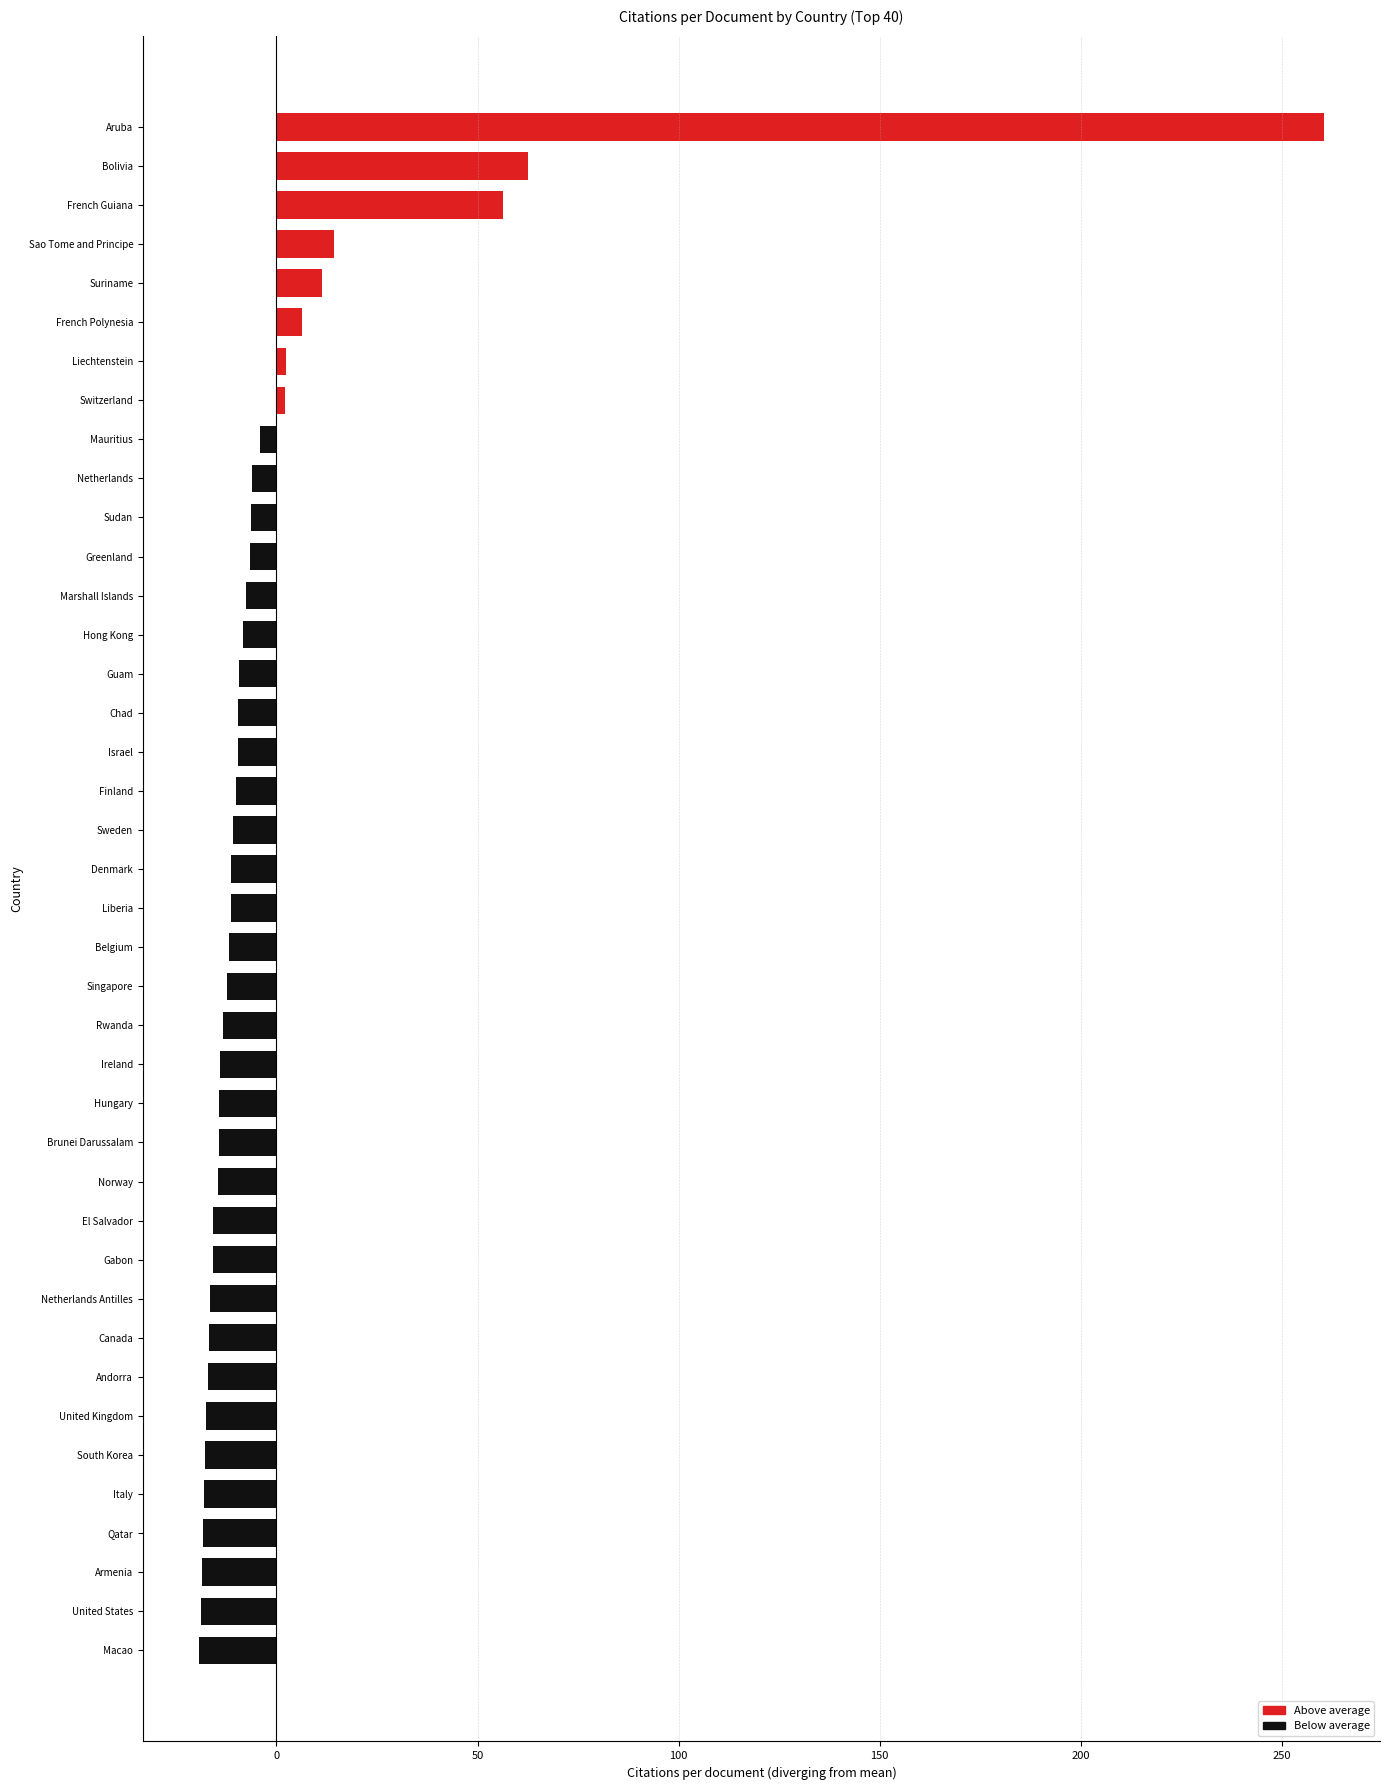

How many categories are shown in the chart?

40